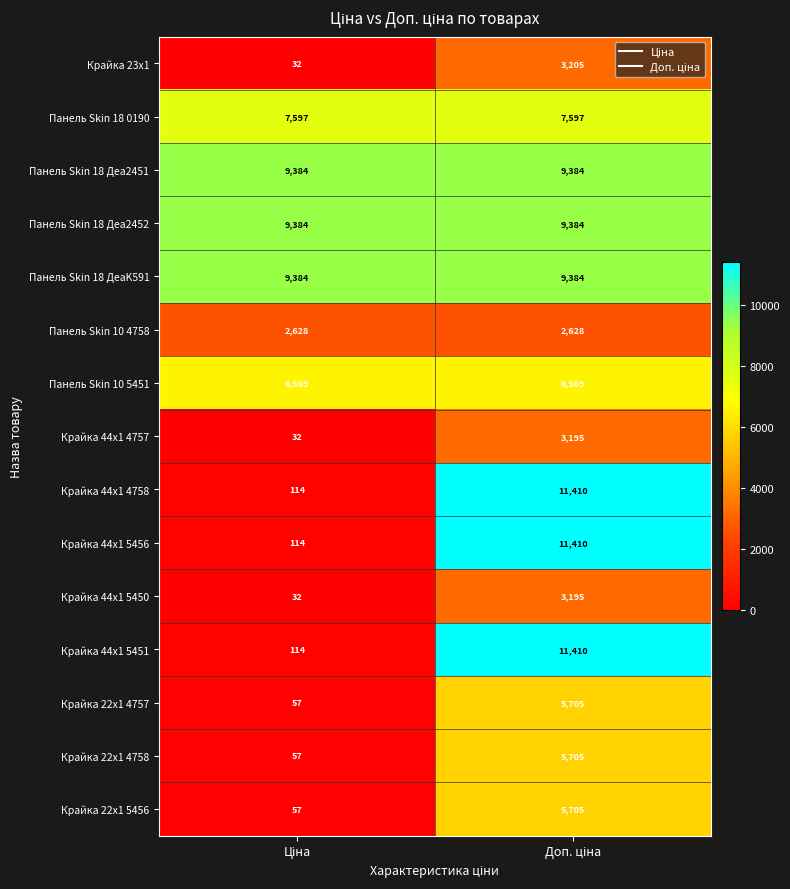

Reading right to left, transcribe all the data shown in this chart.

Крайка 23x1: 3205	32
Панель Skin 18 0190: 7597	7597
Панель Skin 18 Деа2451: 9384	9384
Панель Skin 18 Деа2452: 9384	9384
Панель Skin 18 ДеаK591: 9384	9384
Панель Skin 10 4758: 2628	2628
Панель Skin 10 5451: 6569	6569
Крайка 44x1 4757: 3195	32
Крайка 44x1 4758: 11410	114
Крайка 44x1 5456: 11410	114
Крайка 44x1 5450: 3195	32
Крайка 44x1 5451: 11410	114
Крайка 22x1 4757: 5705	57
Крайка 22x1 4758: 5705	57
Крайка 22x1 5456: 5705	57